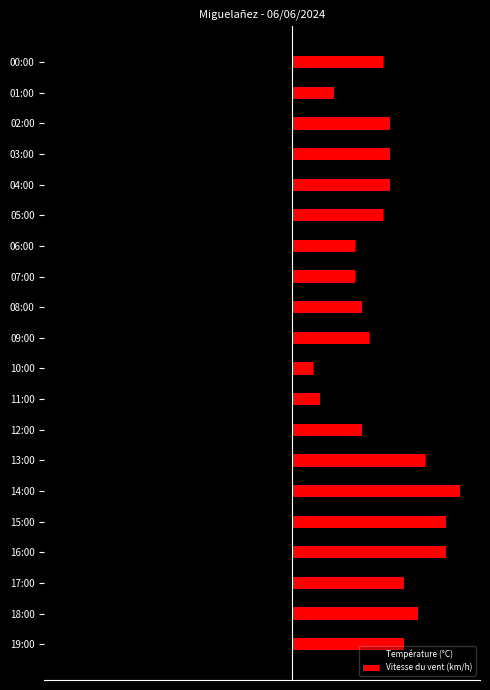

Where is Vitesse du vent (km/h) nearest to the value 13?

05:00